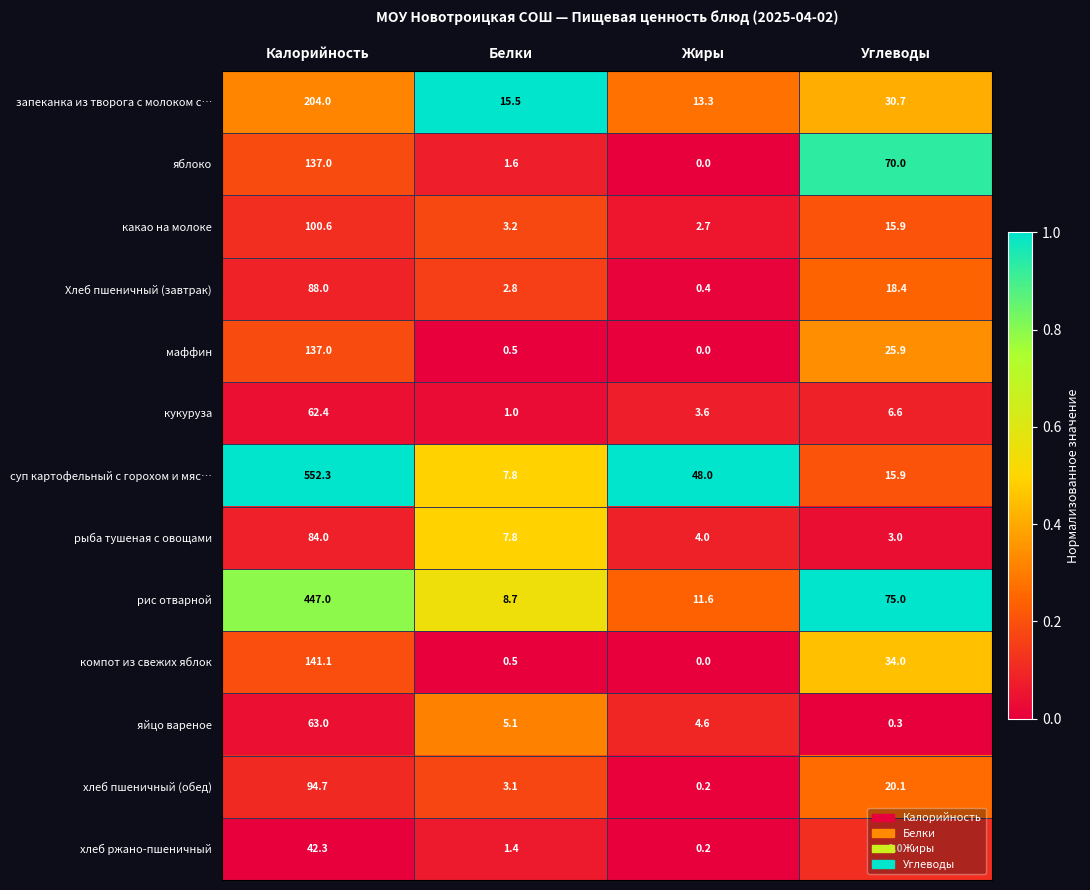

At how many categories does at least one series exceed 0?

4